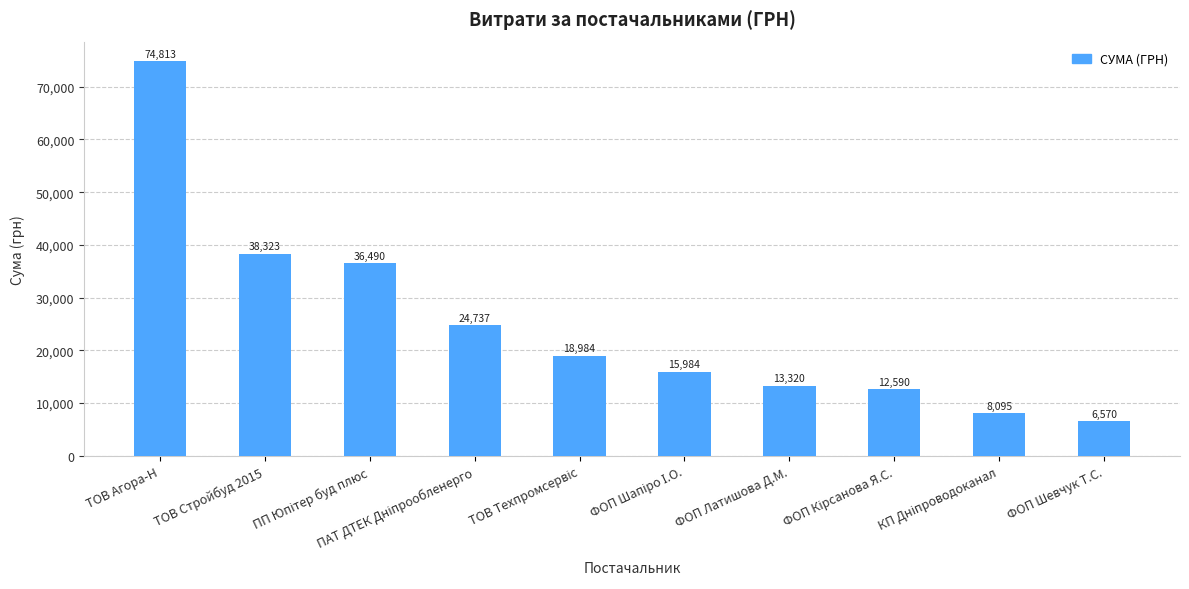

What is the difference between the maximum and minimum values?

68243.2